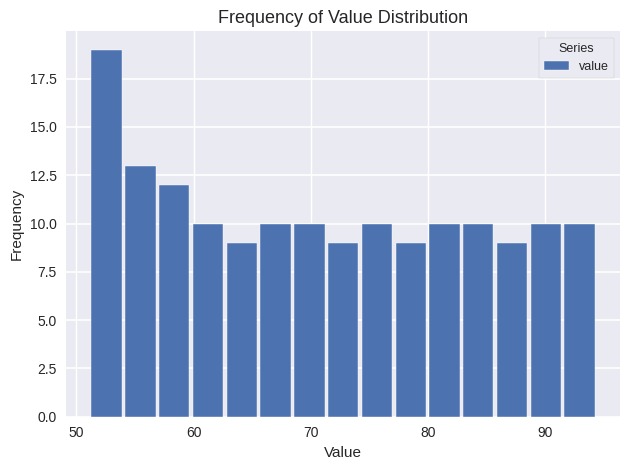

Read against the x-axis, roughly where is the centre of the tallest bar?

53